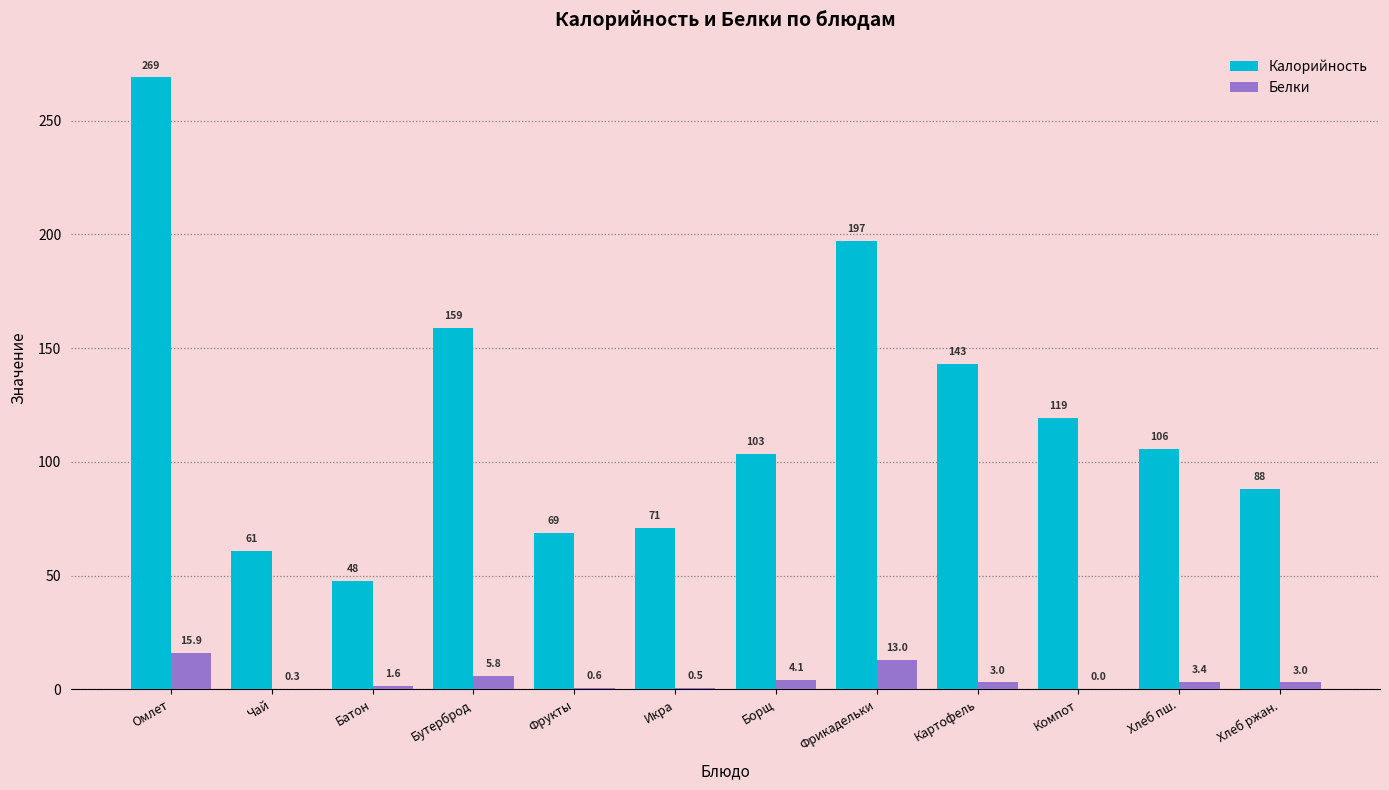

Is the value of Калорийность at Батон greater than the value of Белки at Чай?

Yes